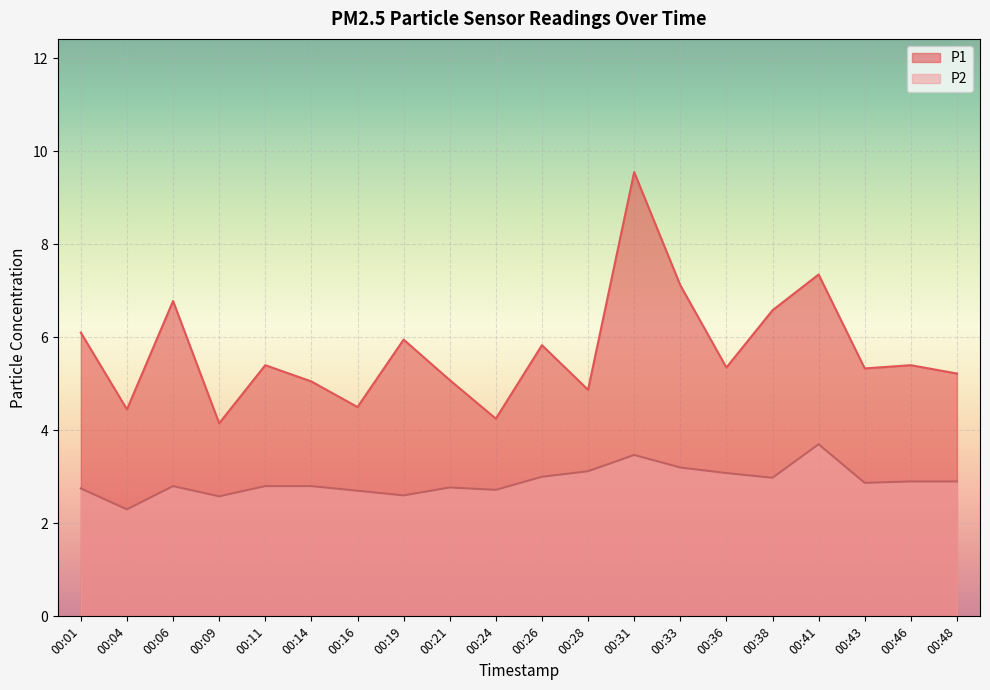

Rank the categories by P1 value from lowest to highest.

00:09, 00:24, 00:04, 00:16, 00:28, 00:14, 00:21, 00:48, 00:43, 00:36, 00:11, 00:46, 00:26, 00:19, 00:01, 00:38, 00:06, 00:33, 00:41, 00:31